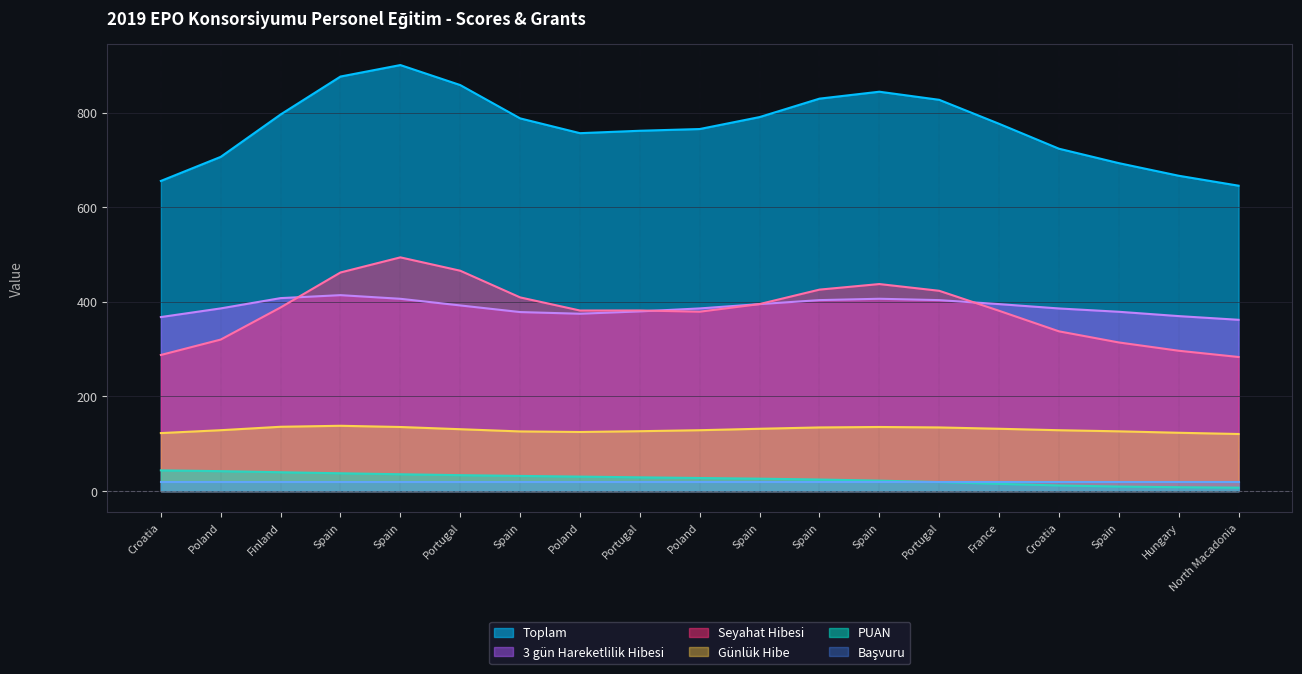

The value of PUAN at Spain is 60.7. True or false?

False